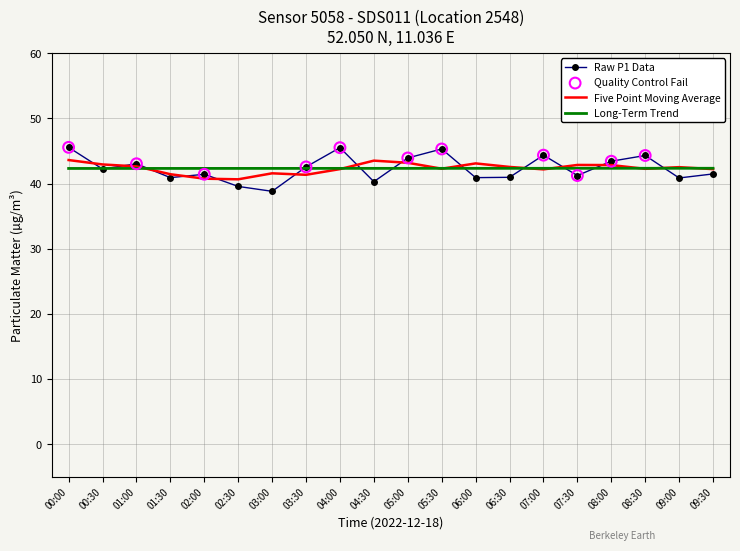

What is the spread (max minus min) of values at 04:30?

3.2